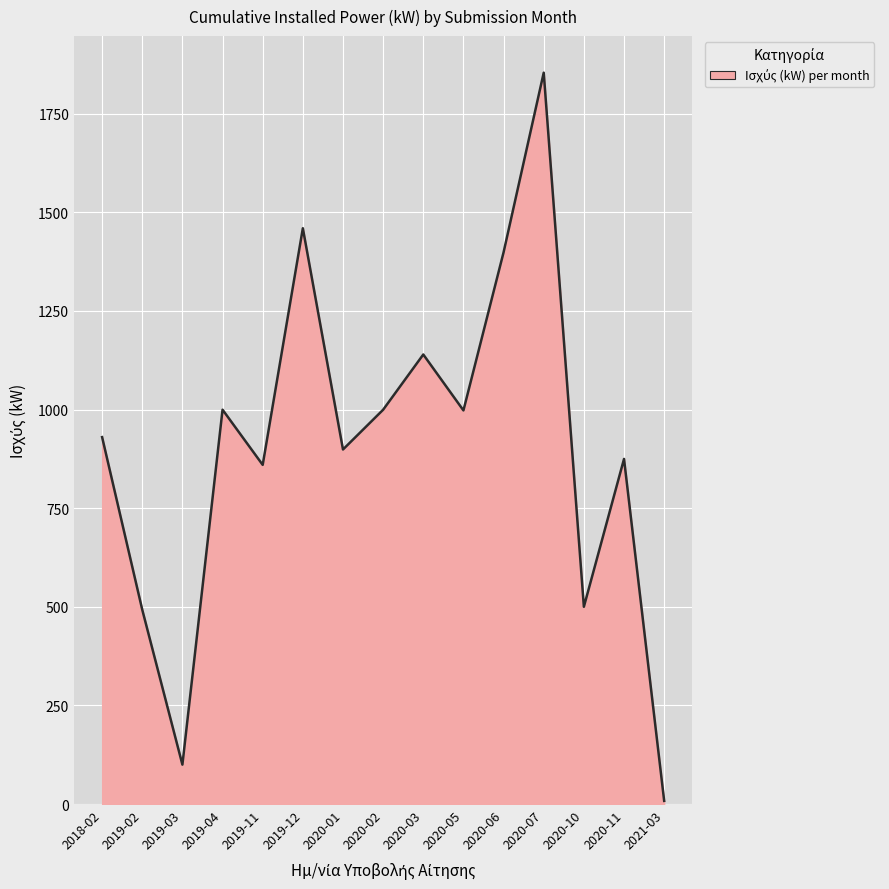

What is the difference between the maximum and minimum values?

1845.9